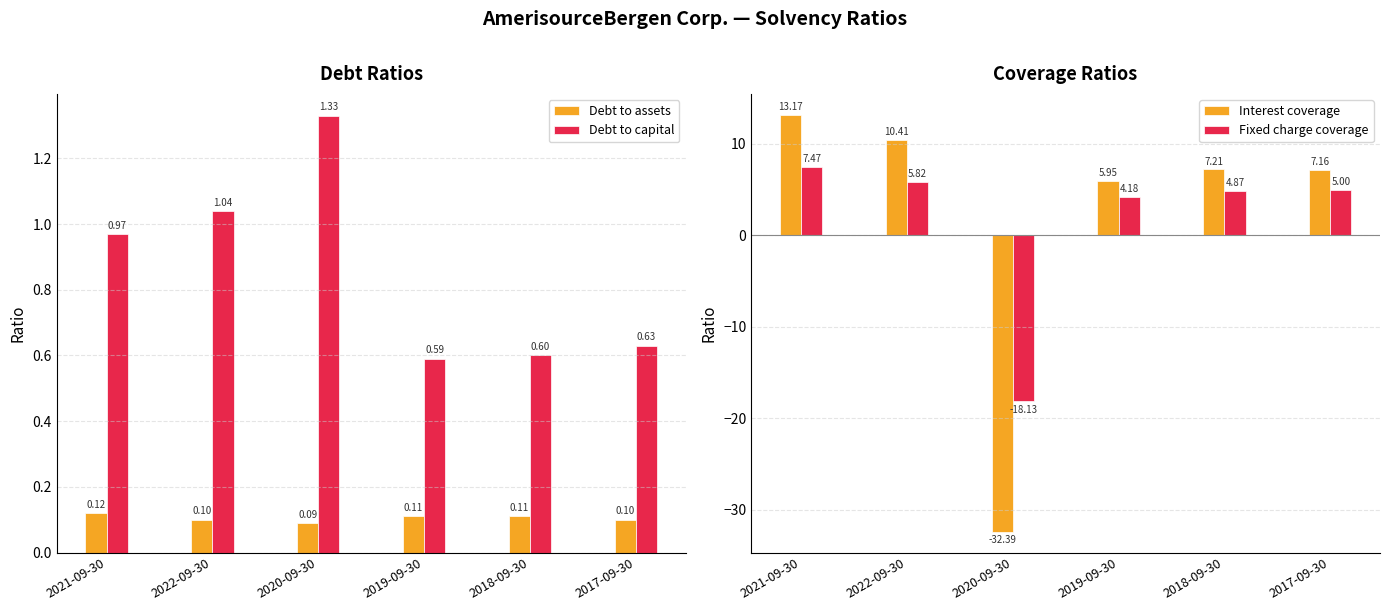

What is the maximum value for Debt to assets?

0.1